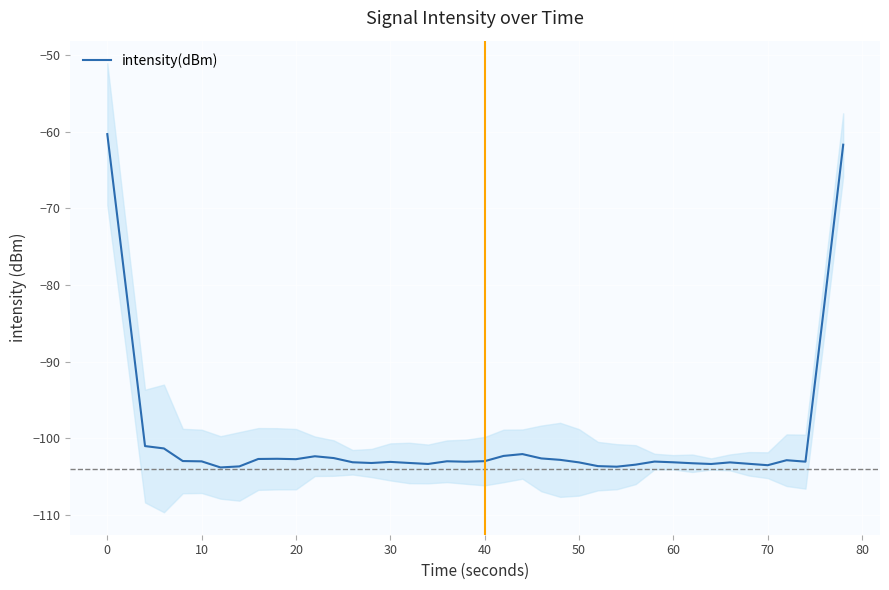

What is the lowest value of the intensity(dBm) series?

-103.8